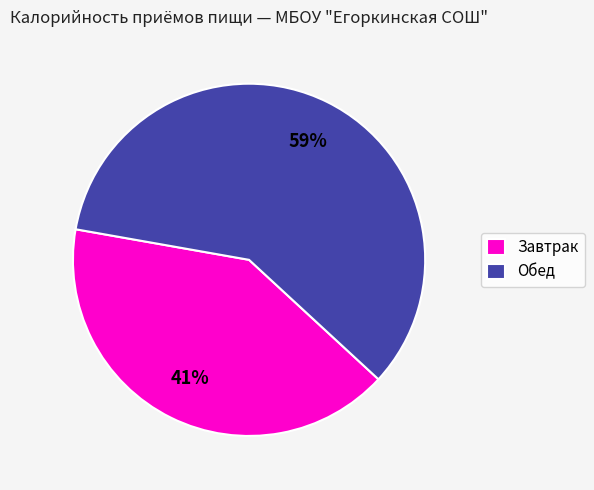

To the nearest percent, what is the difference between the Обед and Завтрак slice percentages?

18%